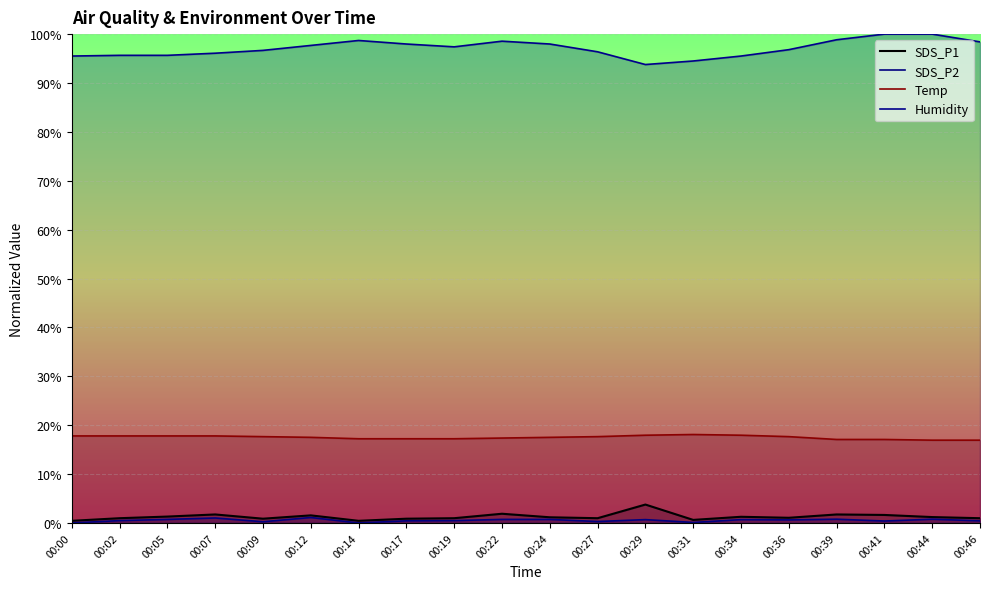

Is the value of SDS_P1 at 00:41 greater than the value of Temp at 00:36?

No